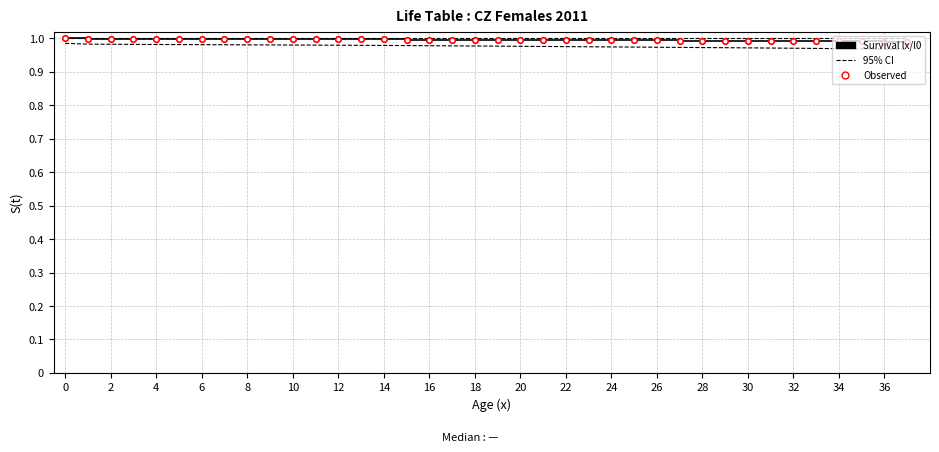

How many data points does each series have?

38